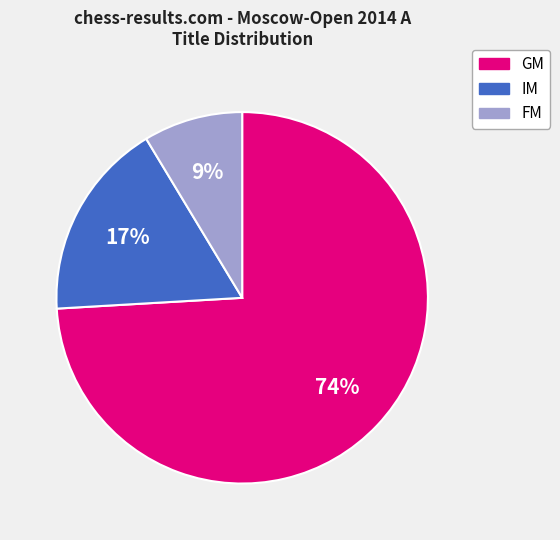

How many segments does this pie chart have?

3